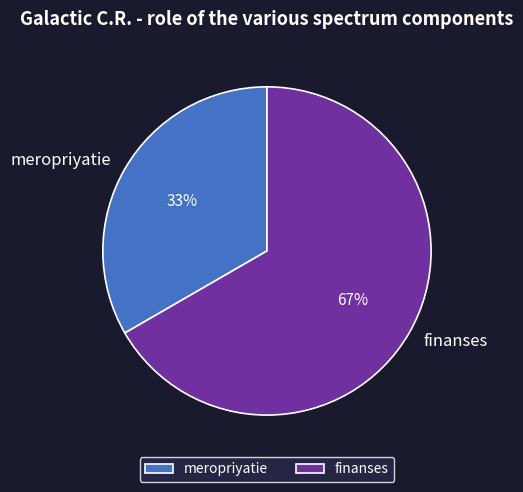

What is the largest slice in the pie chart?

finanses